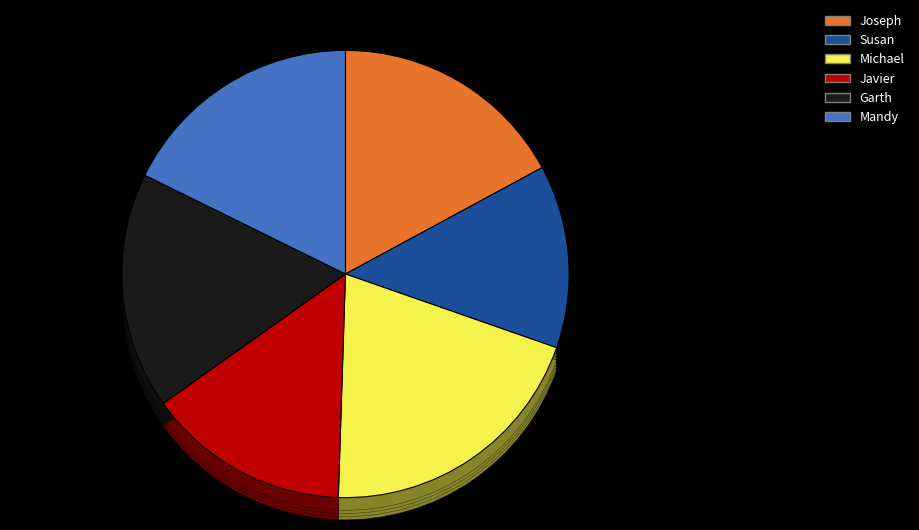

What portion of the pie excludes Joseph?

82.9%